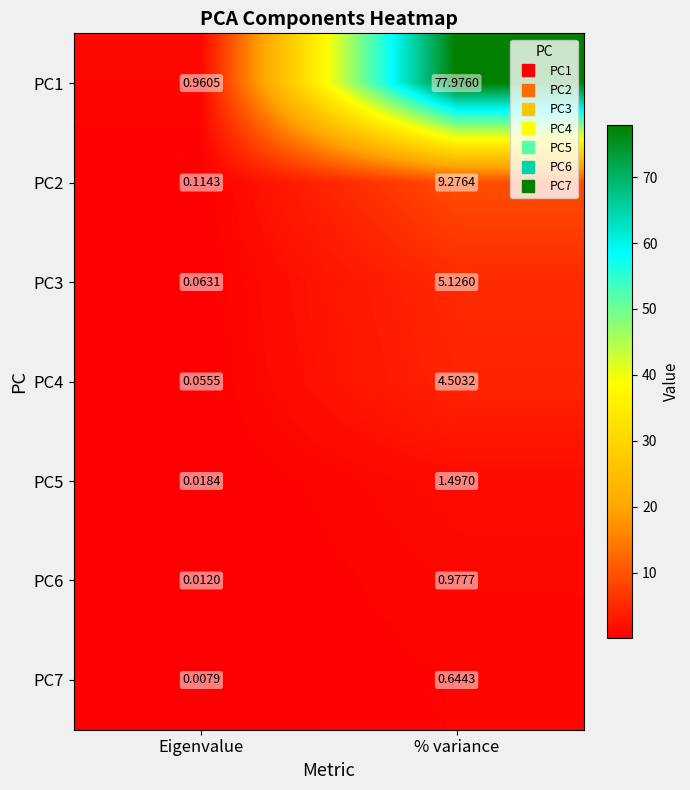

At which category is the sum across all series the highest?

% variance